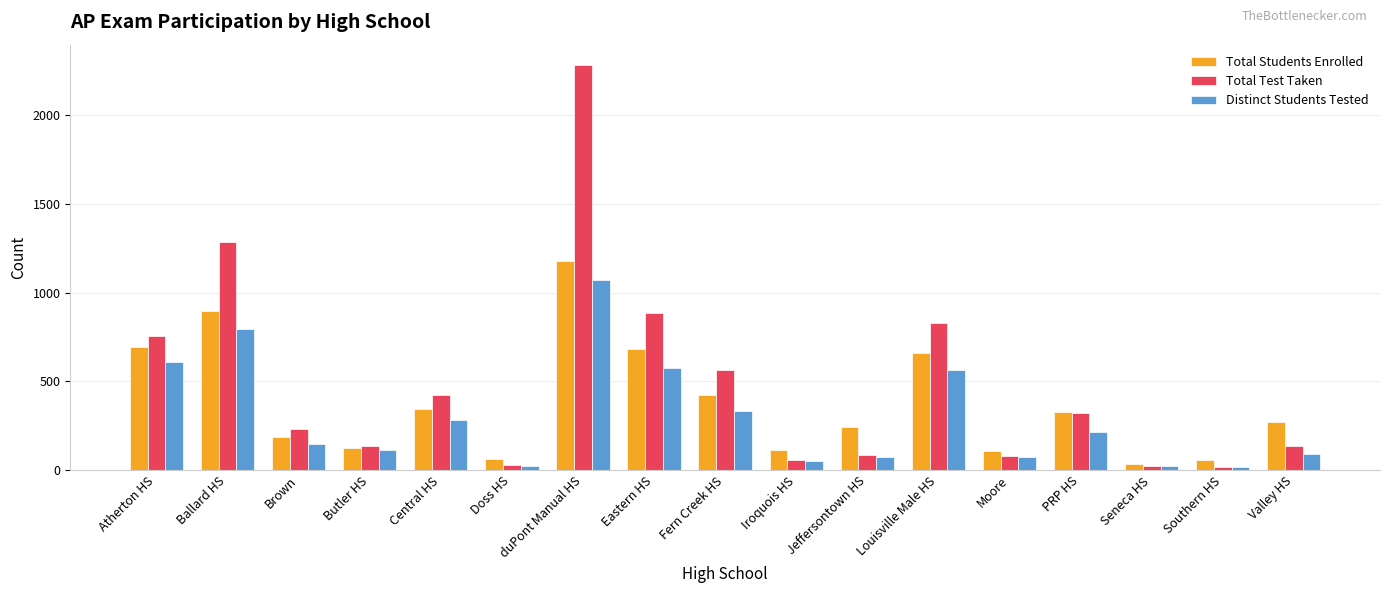

List the series in order of their peak value, highest first.

Total Test Taken, Total Students Enrolled, Distinct Students Tested